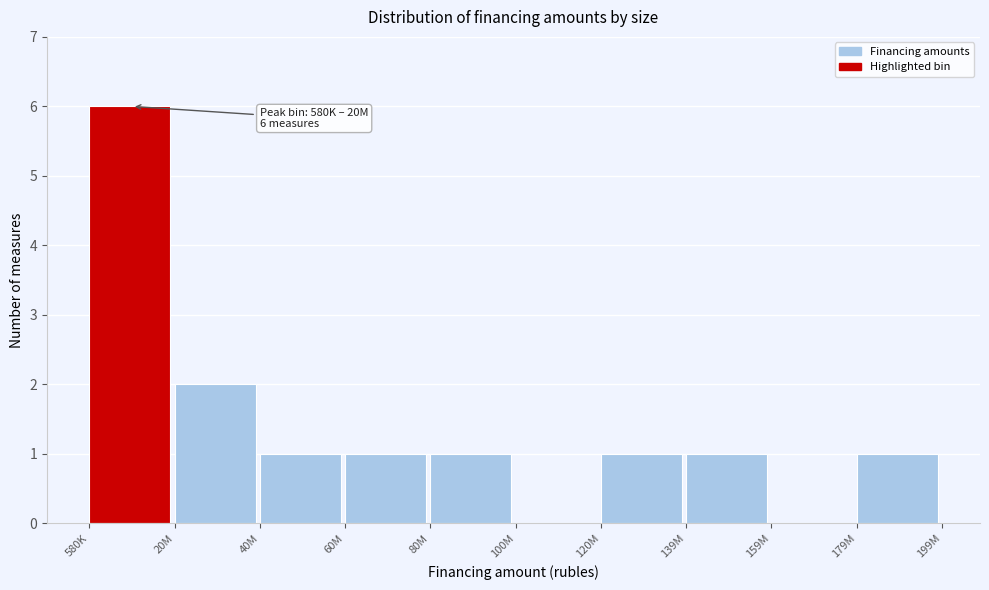

Reading left to right, list all the values displayed in this chart.

580K=6	20M=2	40M=1	60M=1	80M=1	100M=0	120M=1	139M=1	159M=0	179M=1